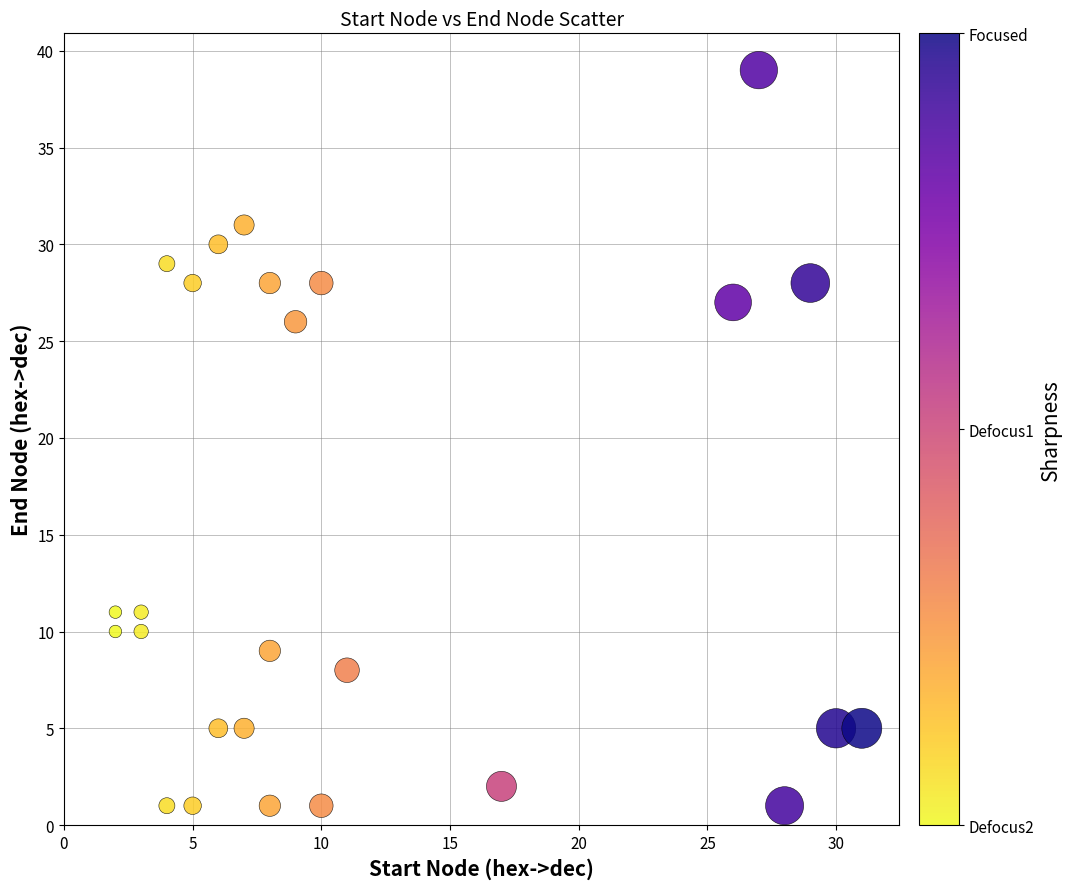

What is the range of X values (max minus min)?

29